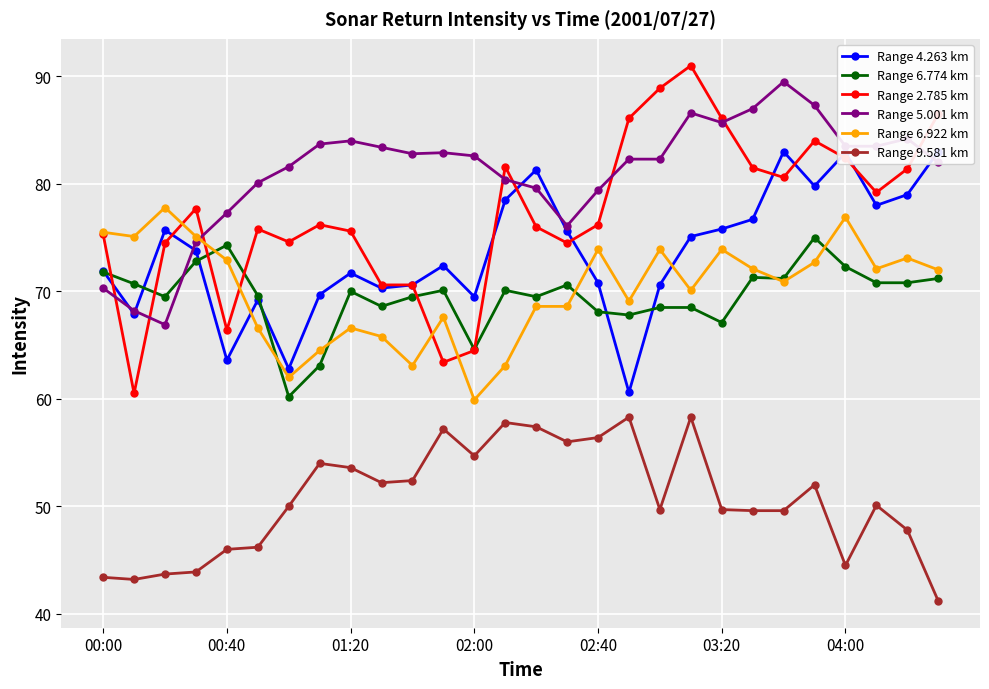

Which category has the highest value in the Range 5.001 km series?

22